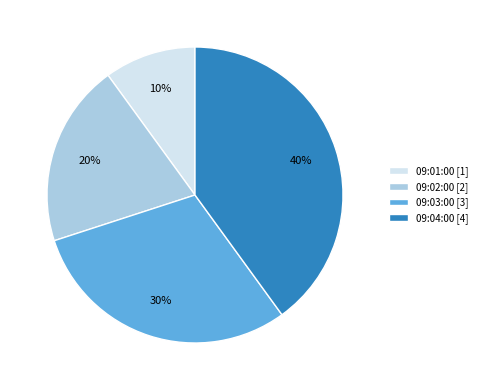

How many slices are in this pie chart?

4